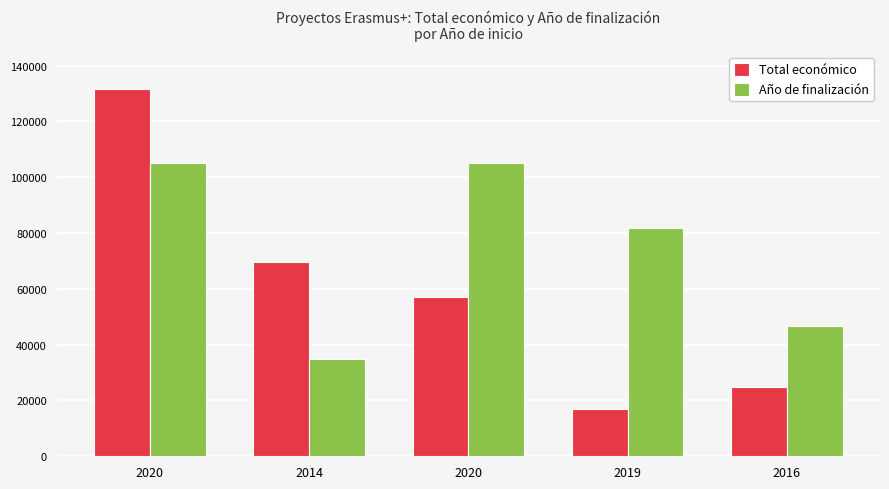

How many groups of bars are there?

5